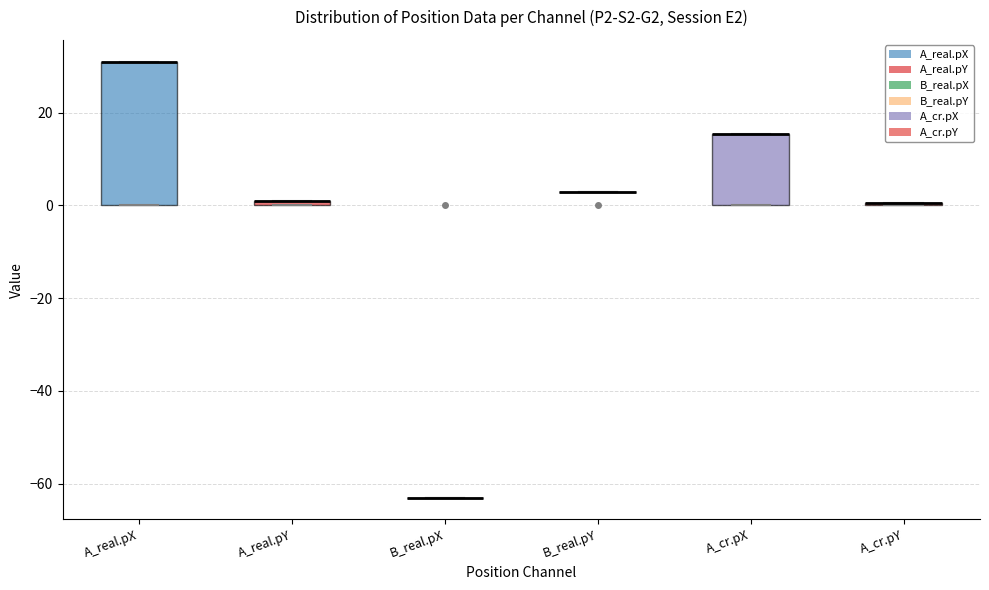

Comparing the boxes themselves (not the whiskers), which one is the tallest?

A_real.pX